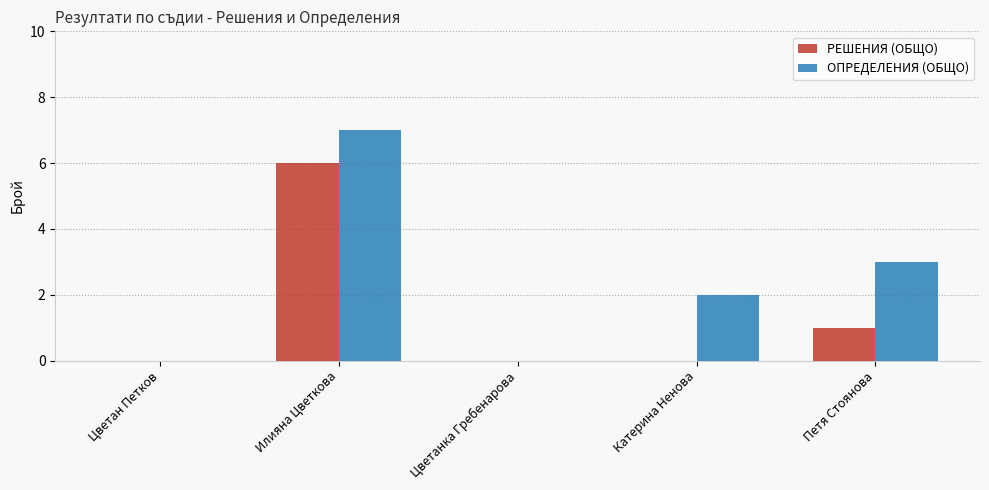

Reading left to right, what are all the values shown in this chart?

РЕШЕНИЯ (ОБЩО): 0	6	0	0	1
ОПРЕДЕЛЕНИЯ (ОБЩО): 0	7	0	2	3